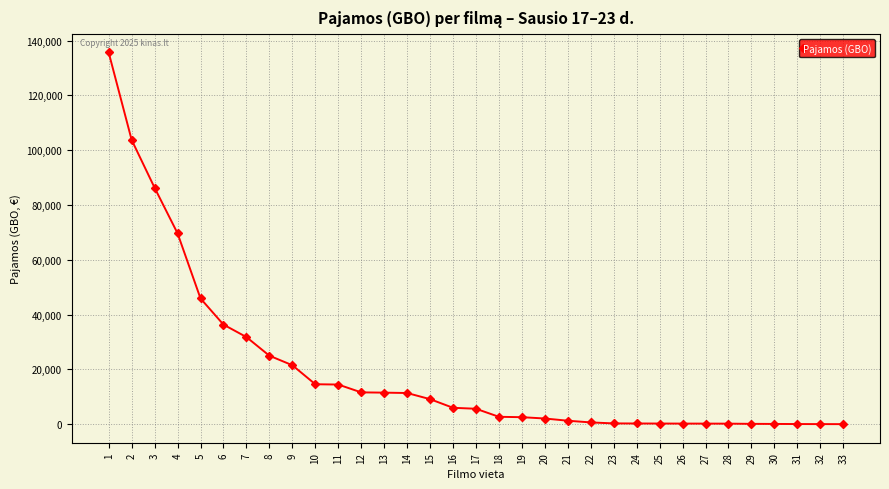

What is the difference between the values at 15 and 31?

9078.1